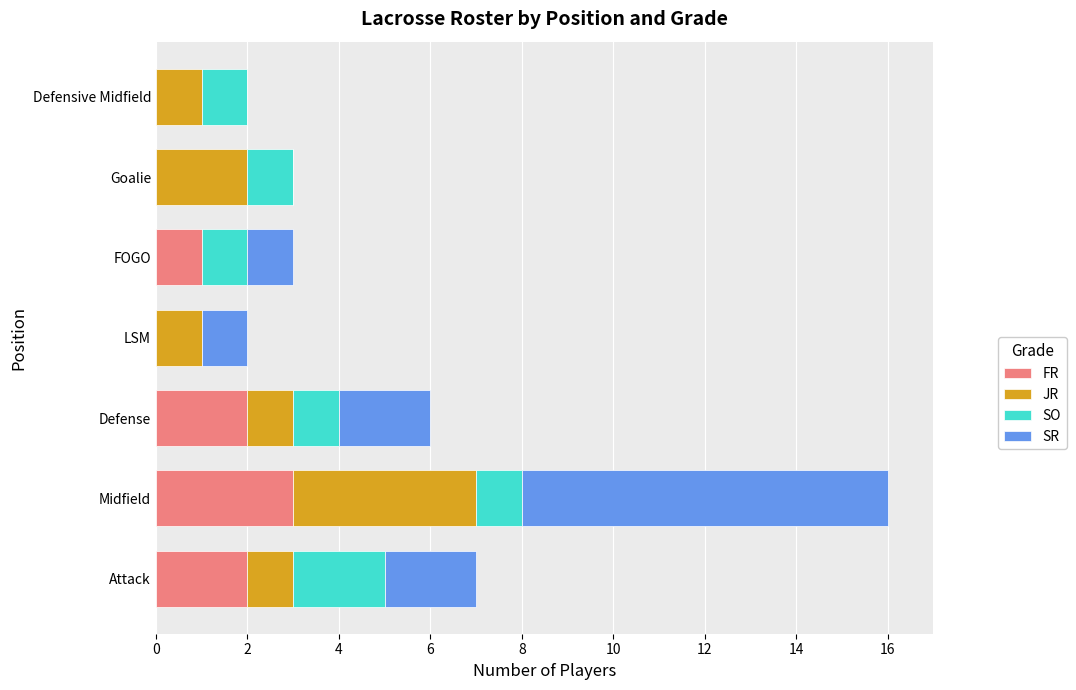

What is the total value across all series at FOGO?

3